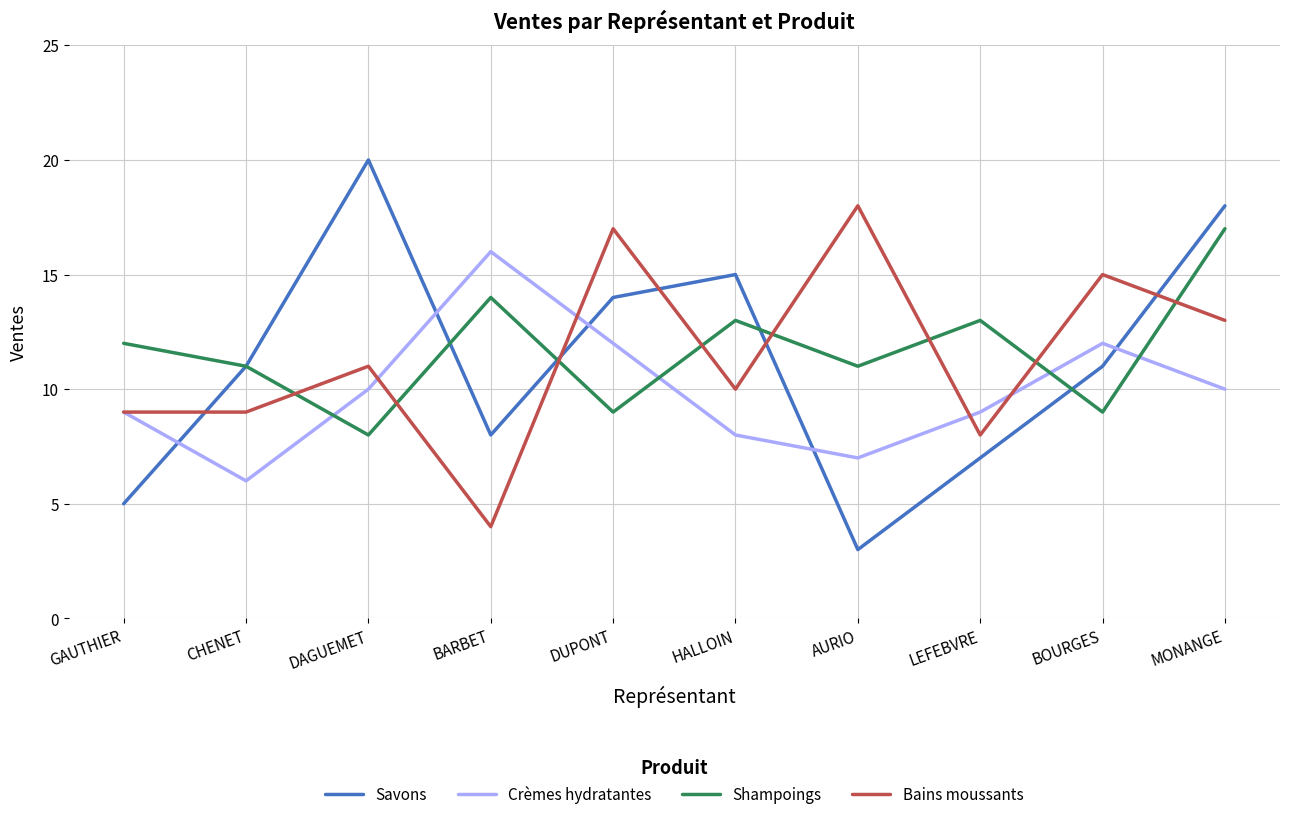

At how many categories does at least one series exceed 9?

10